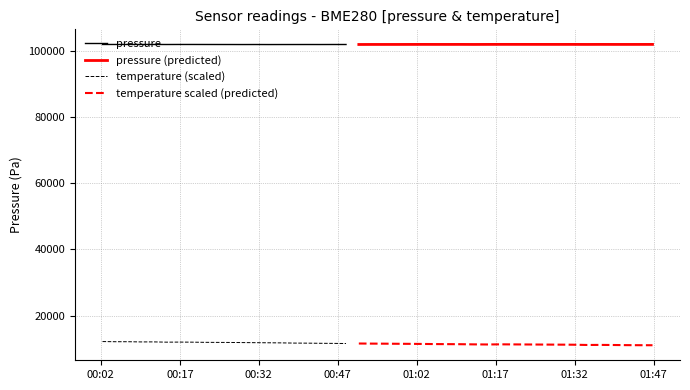

True or false: pressure (predicted) and temperature scaled (predicted) intersect in this chart.

False